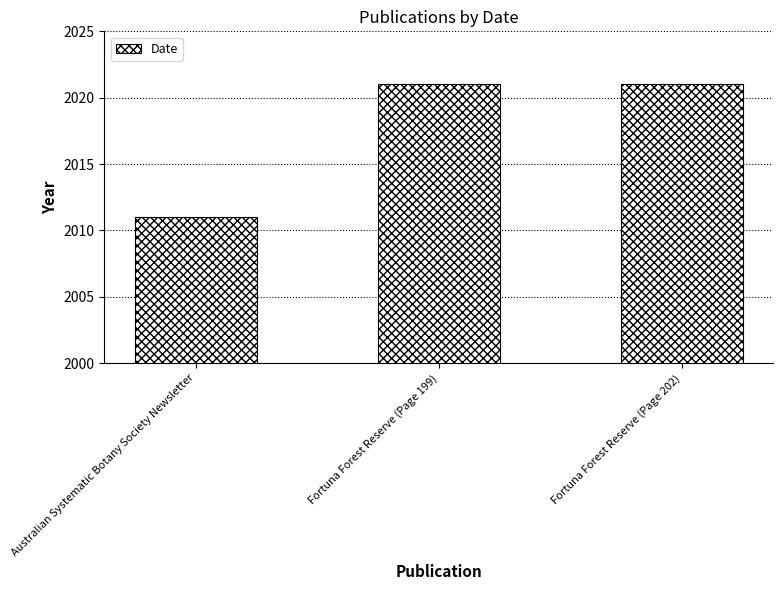

What is the change in value from Australian Systematic Botany Society Newsletter to Fortuna Forest Reserve (Page 202)?

+10